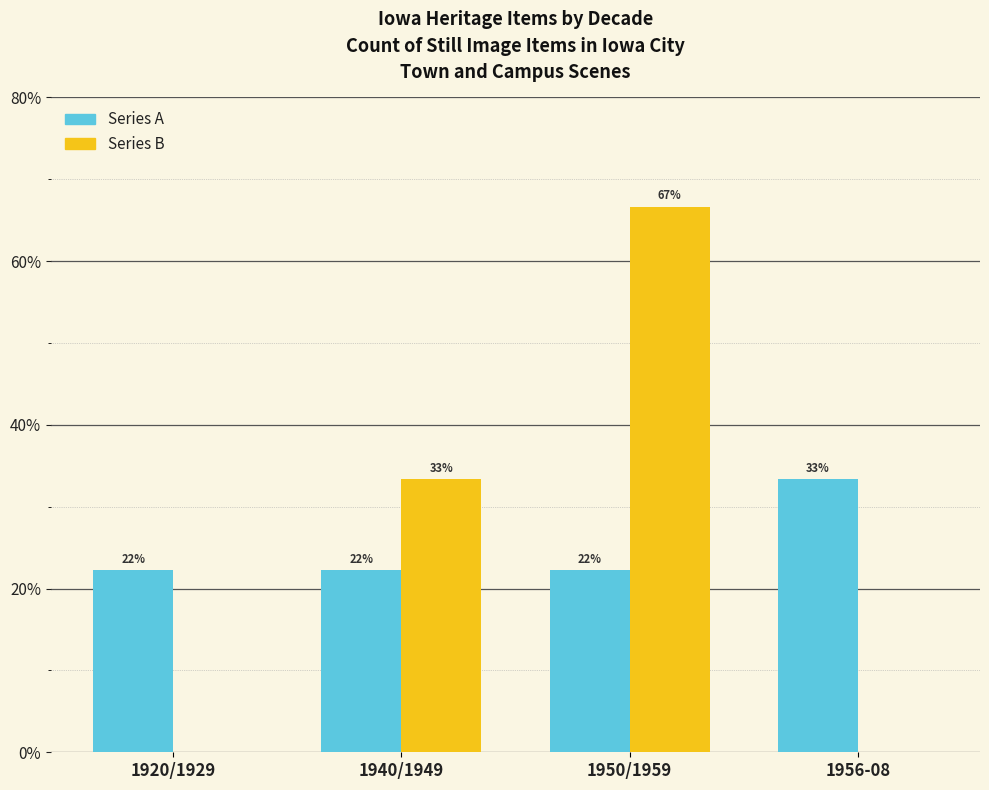

Is the value of Series A at 1950/1959 greater than the value of Series B at 1956-08?

Yes